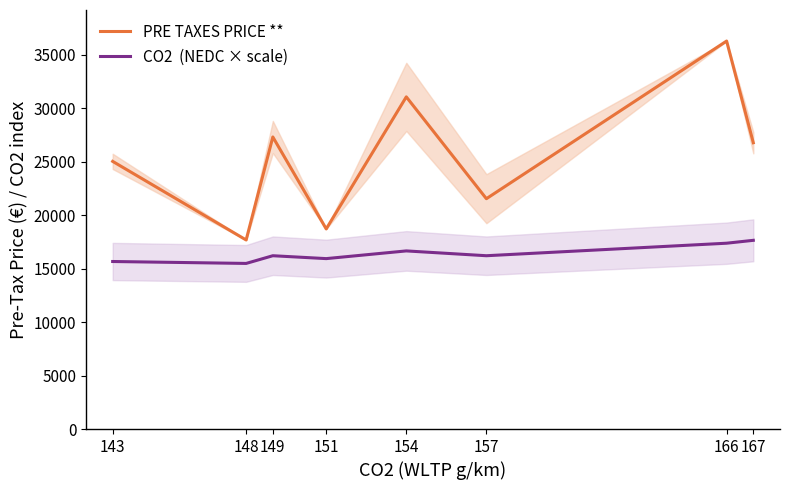

Is the value of CO2  (NEDC × scale) at 166 greater than the value of PRE TAXES PRICE ** at 148?

No